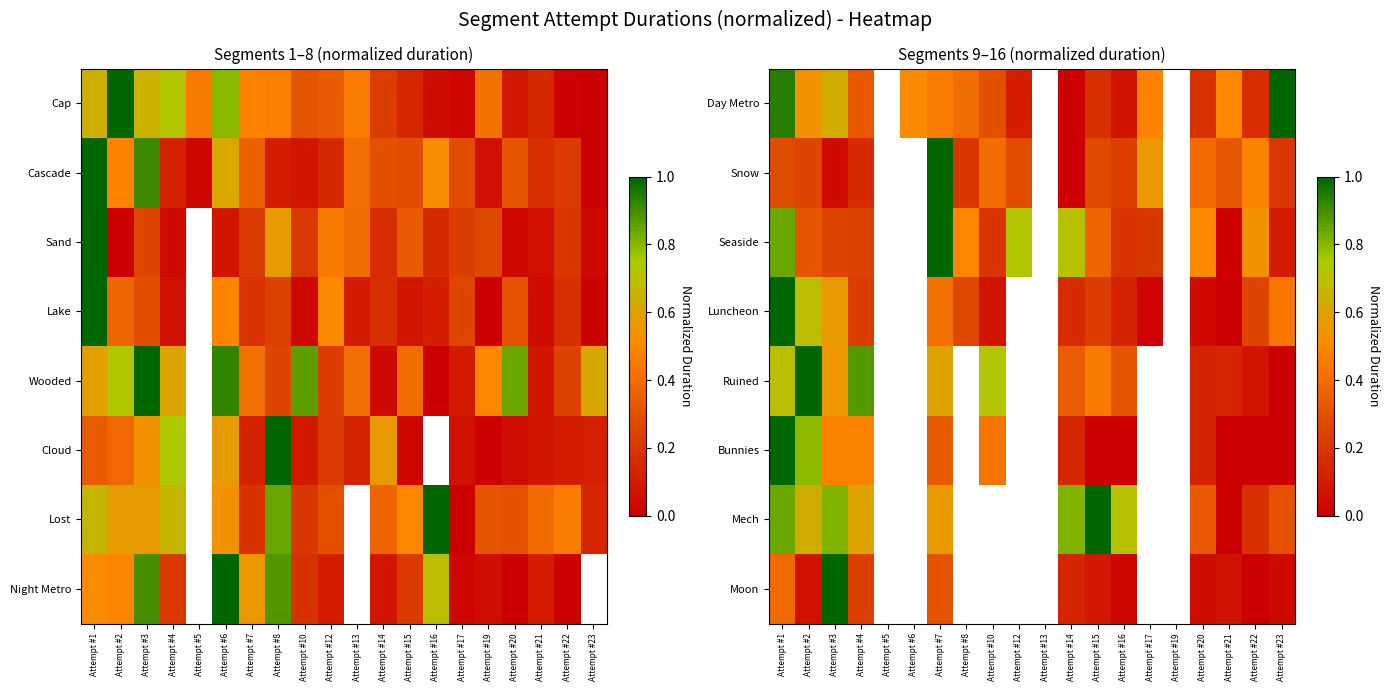

At which category does the chart reach its minimum across all series?

Attempt #14